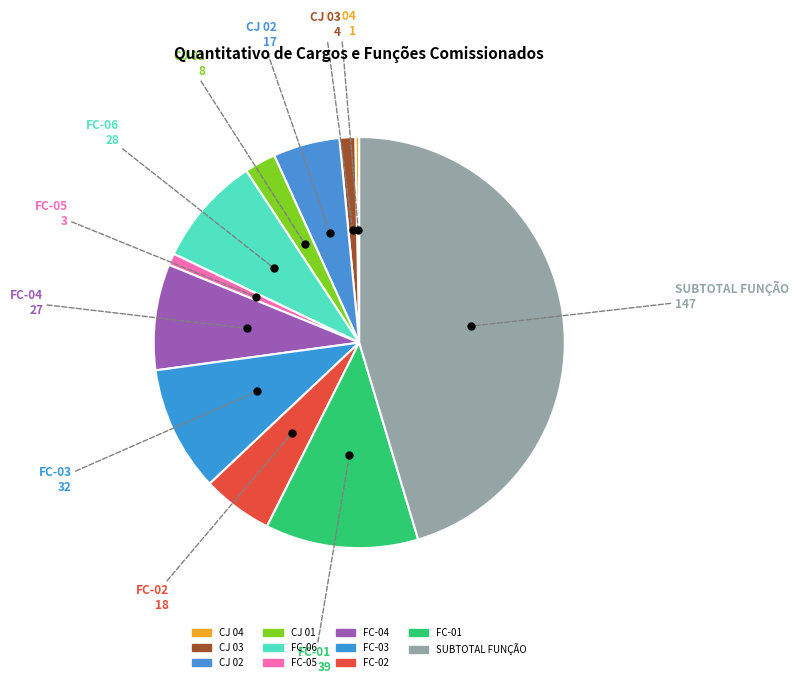

To the nearest percent, what is the average slice percentage?

9%